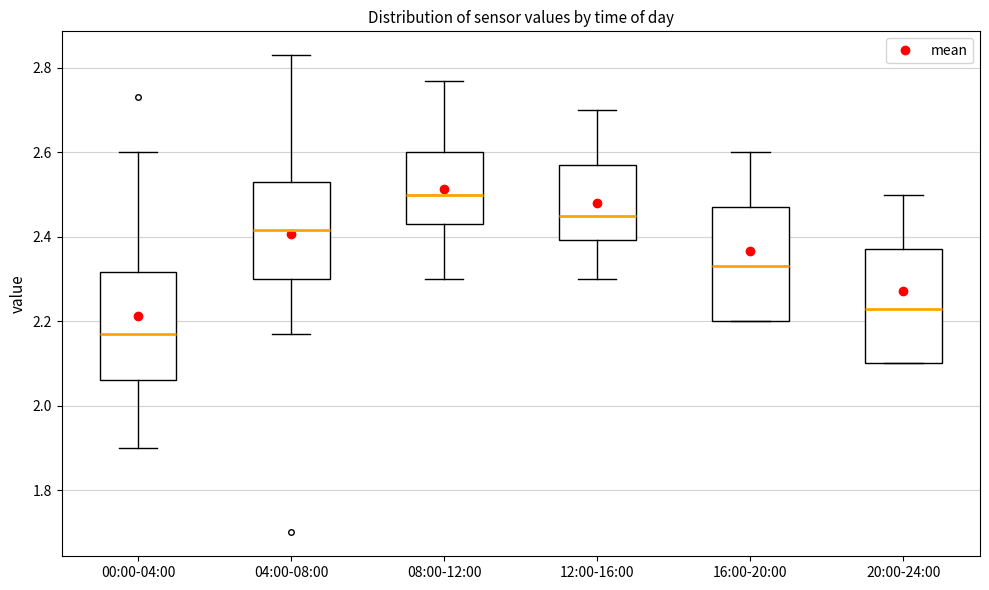

Which box has the highest median line?

08:00-12:00